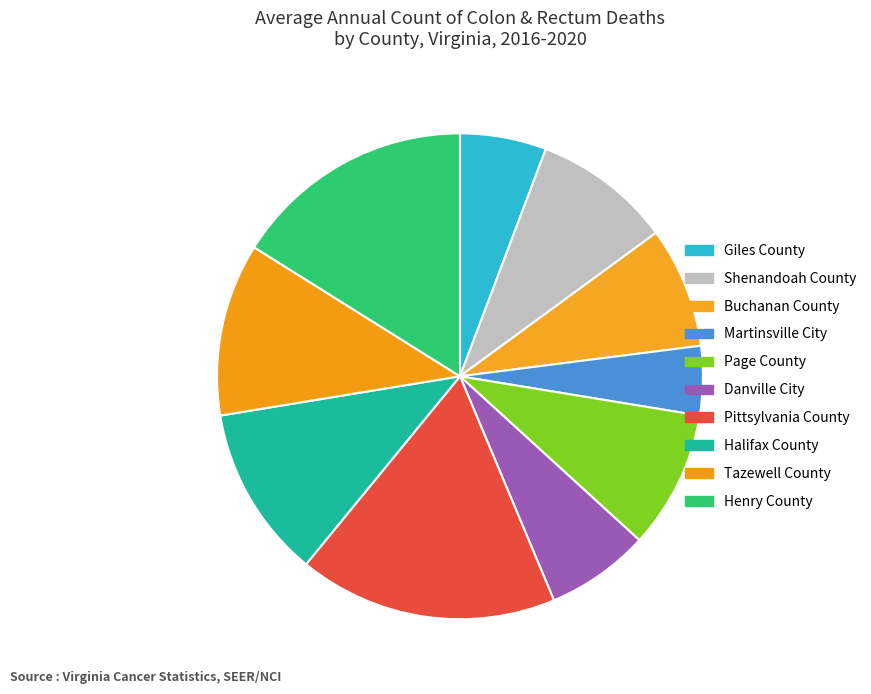

Which has a higher value, Danville City or Buchanan County?

Buchanan County